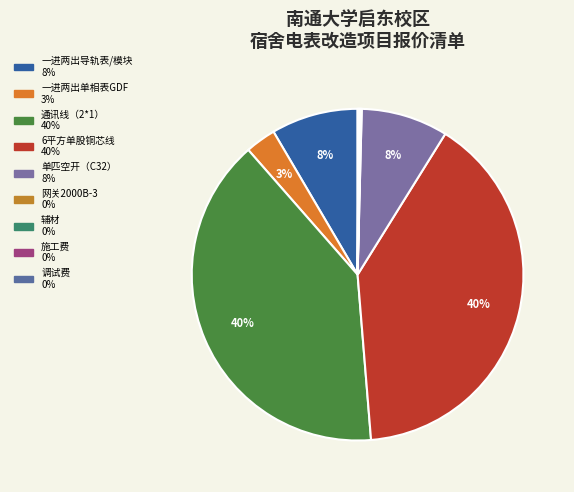

What percentage is NOT represented by 6平方单股铜芯线?

60.2%